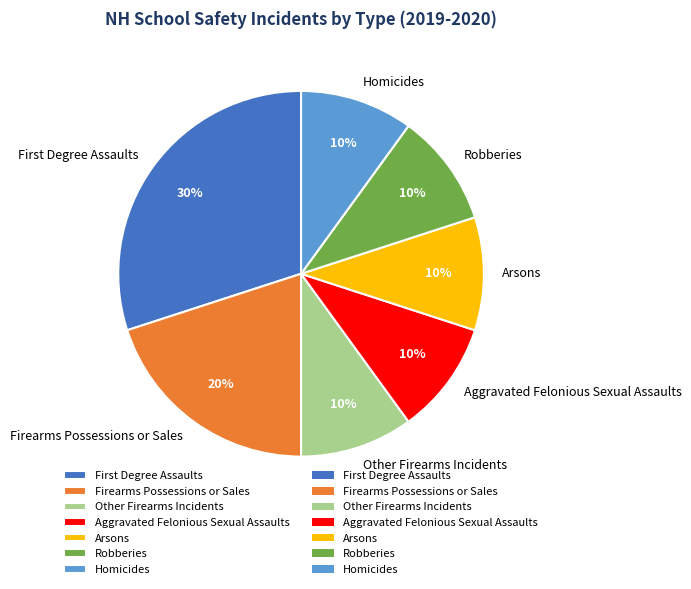

What percentage is the Arsons slice, to the nearest percent?

10%